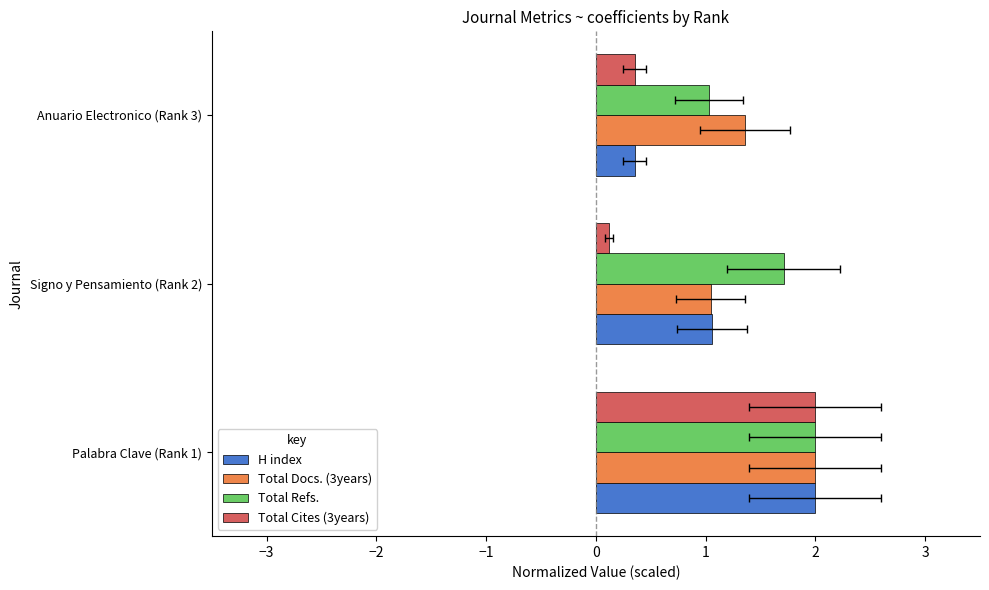

Reading left to right, transcribe all the data shown in this chart.

H index: 2.0	1.1	0.4
Total Docs. (3years): 2.0	1.0	1.4
Total Refs.: 2.0	1.7	1.0
Total Cites (3years): 2.0	0.1	0.4